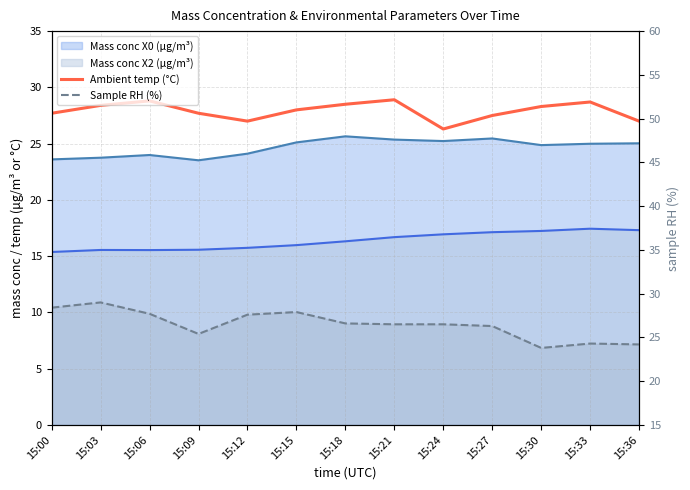

Is it true that Sample RH (%) equals 19.0 at 15:03?

False